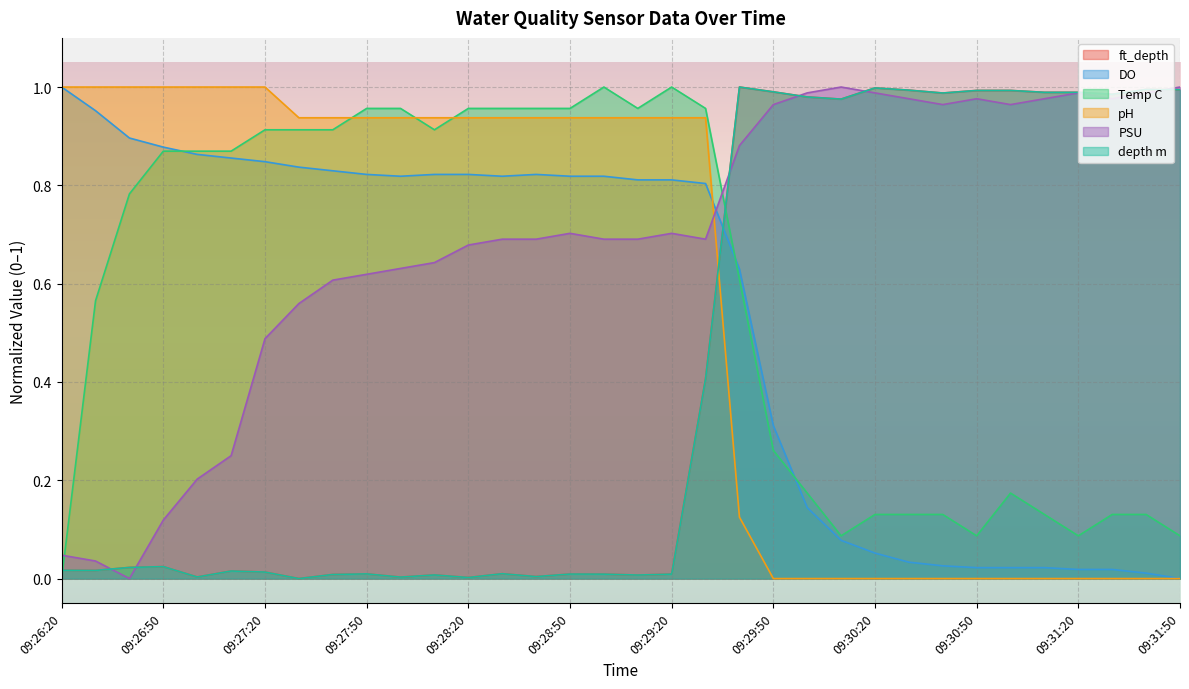

At which category is the sum across all series the highest?

09:29:40